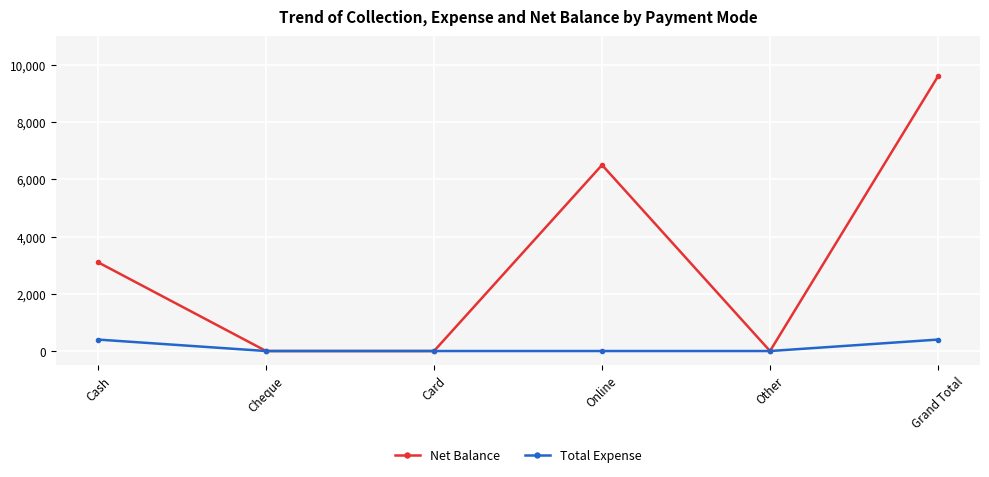

Reading right to left, extract all data points from this chart.

Net Balance: Grand Total=9600	Other=0	Online=6500	Card=0	Cheque=0	Cash=3100
Total Expense: Grand Total=400	Other=0	Online=0	Card=0	Cheque=0	Cash=400